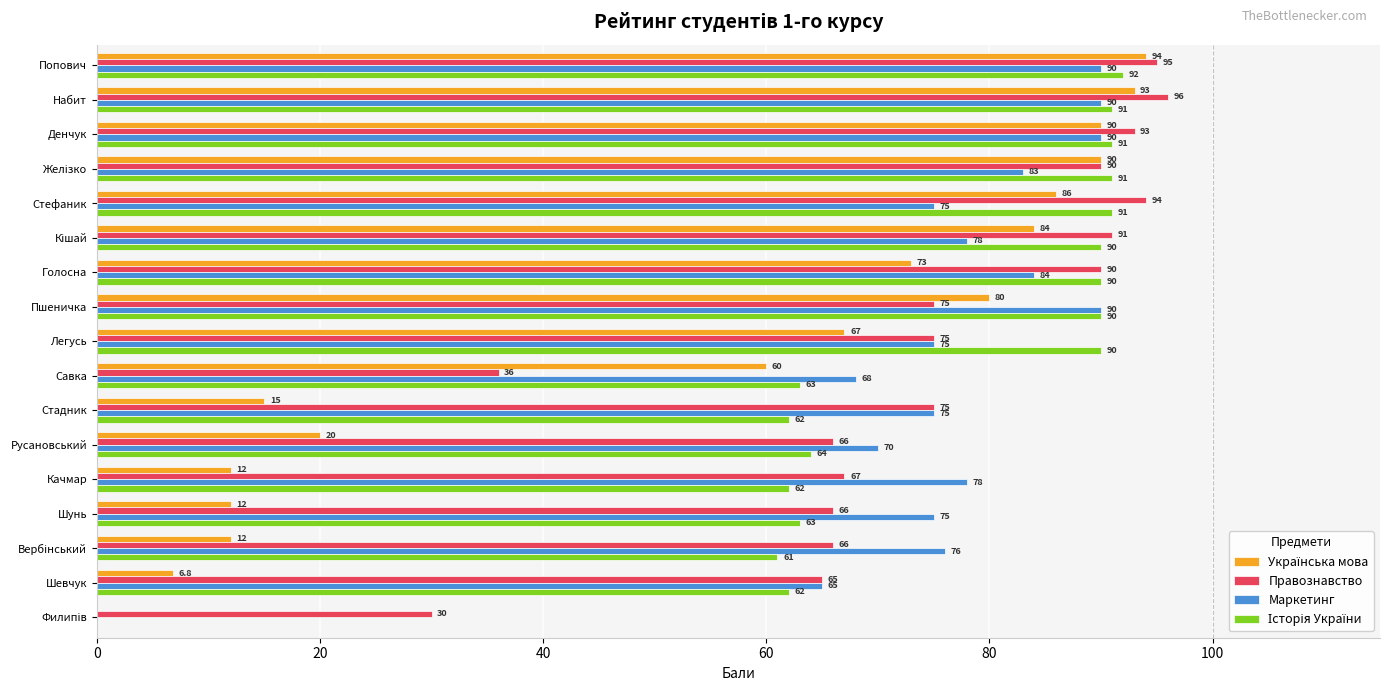

At which category is the sum across all series the highest?

Попович